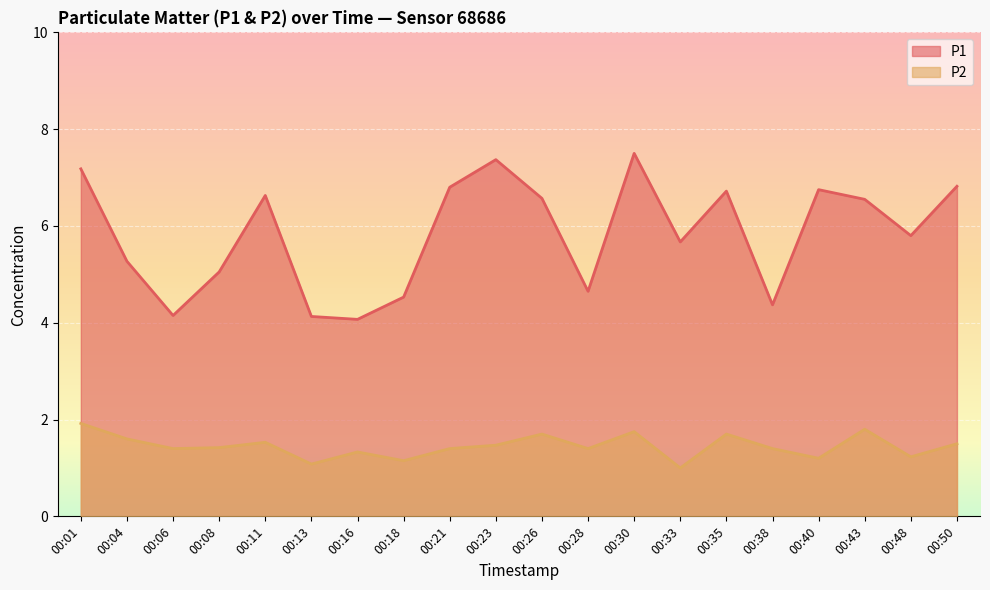

Rank the categories by P2 value from lowest to highest.

00:33, 00:13, 00:18, 00:40, 00:48, 00:16, 00:06, 00:21, 00:28, 00:38, 00:08, 00:23, 00:50, 00:11, 00:04, 00:26, 00:35, 00:30, 00:43, 00:01